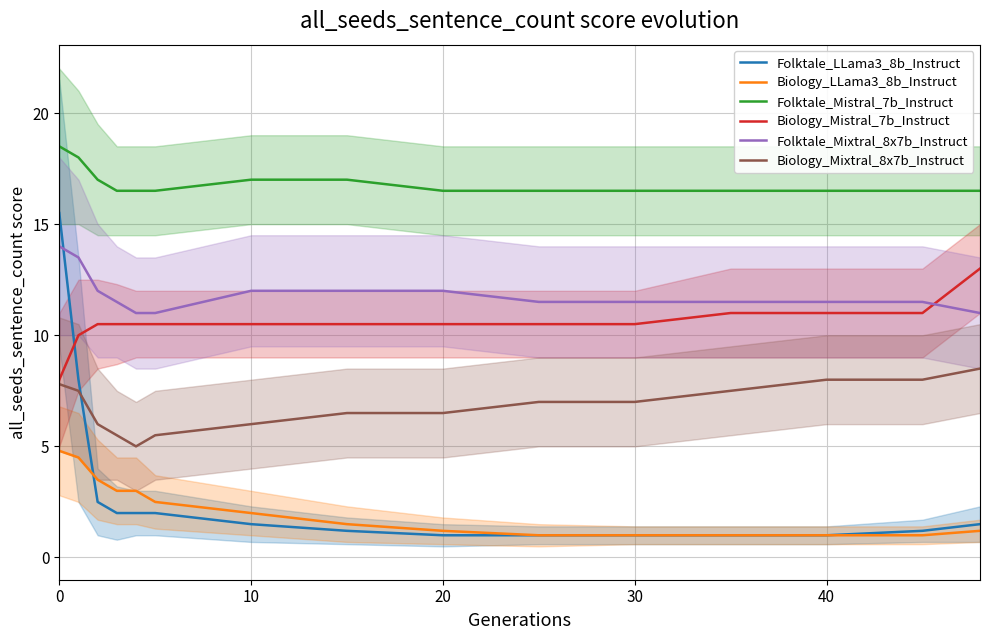

What is the maximum value for Biology_Mistral_7b_Instruct?

13.0